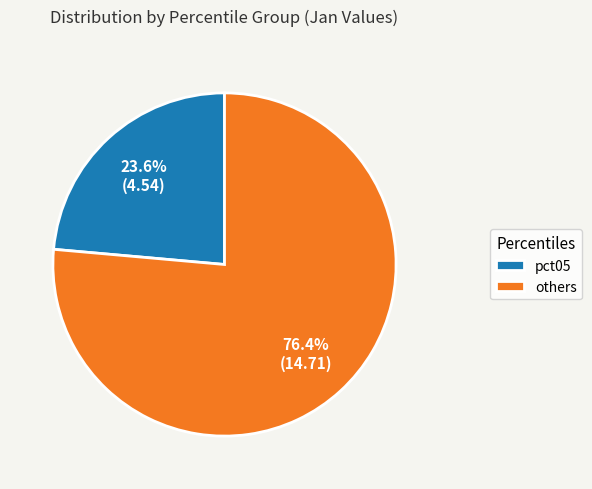

What percentage is NOT represented by others?

23.6%